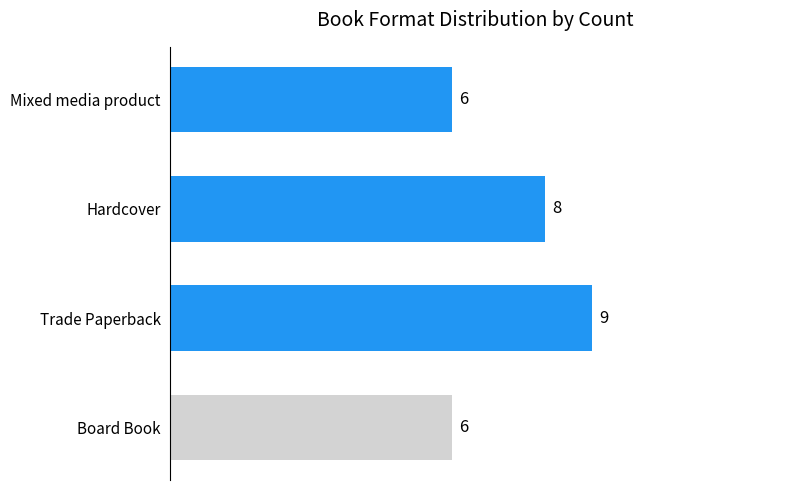

How many series are shown in this chart?

1